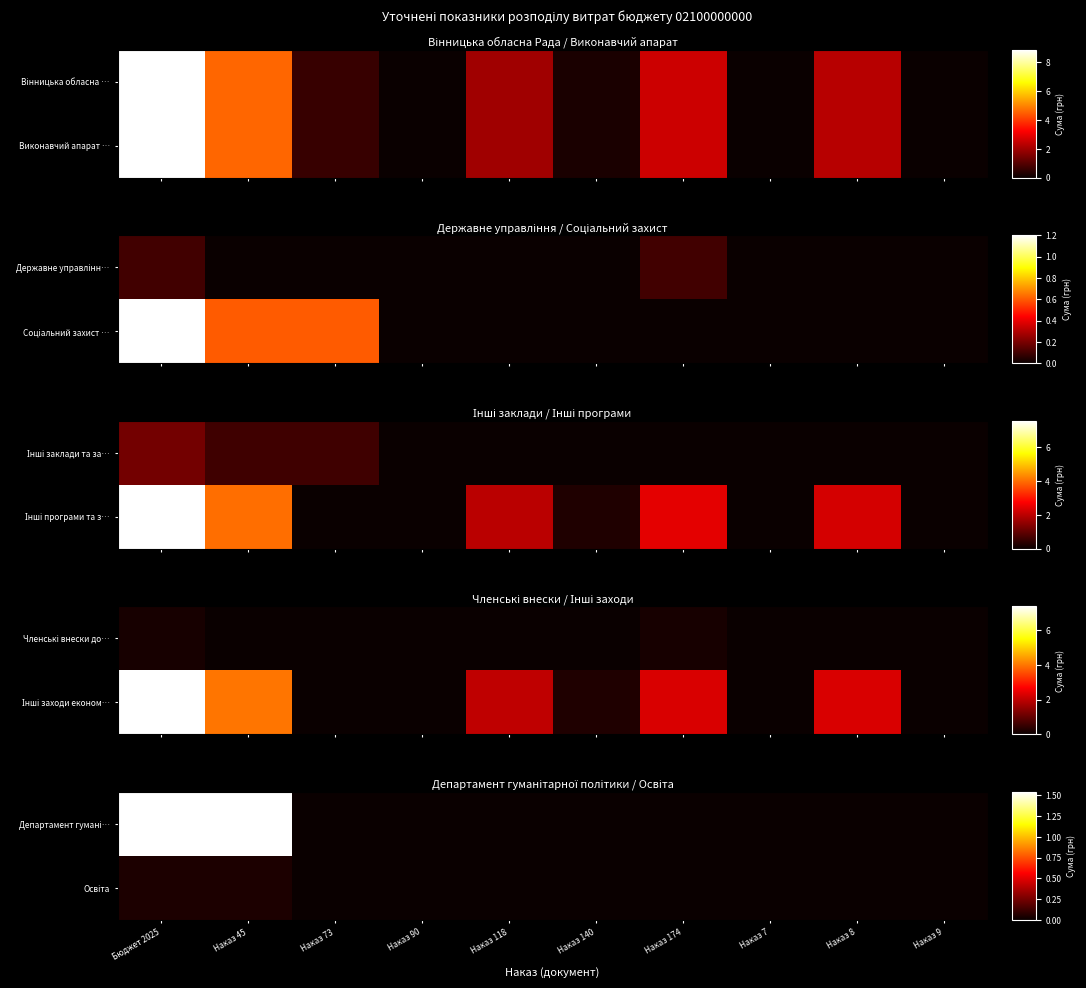

The value of Департамент гумані… at Наказ 9 is 65563839. True or false?

False